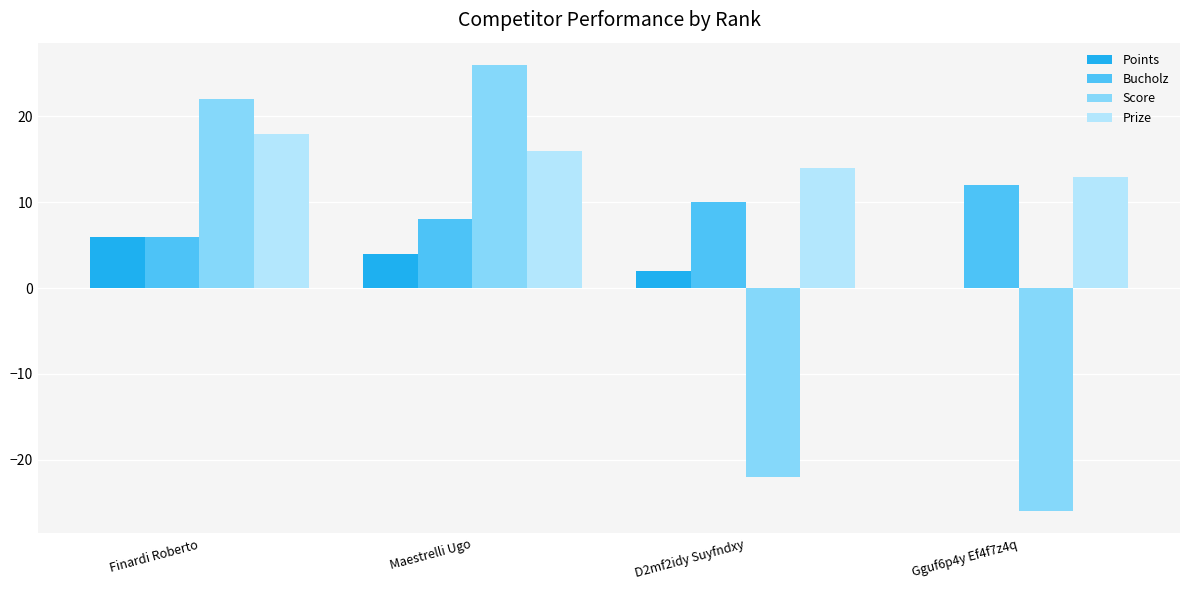

Which series has the largest total across all categories?

Prize